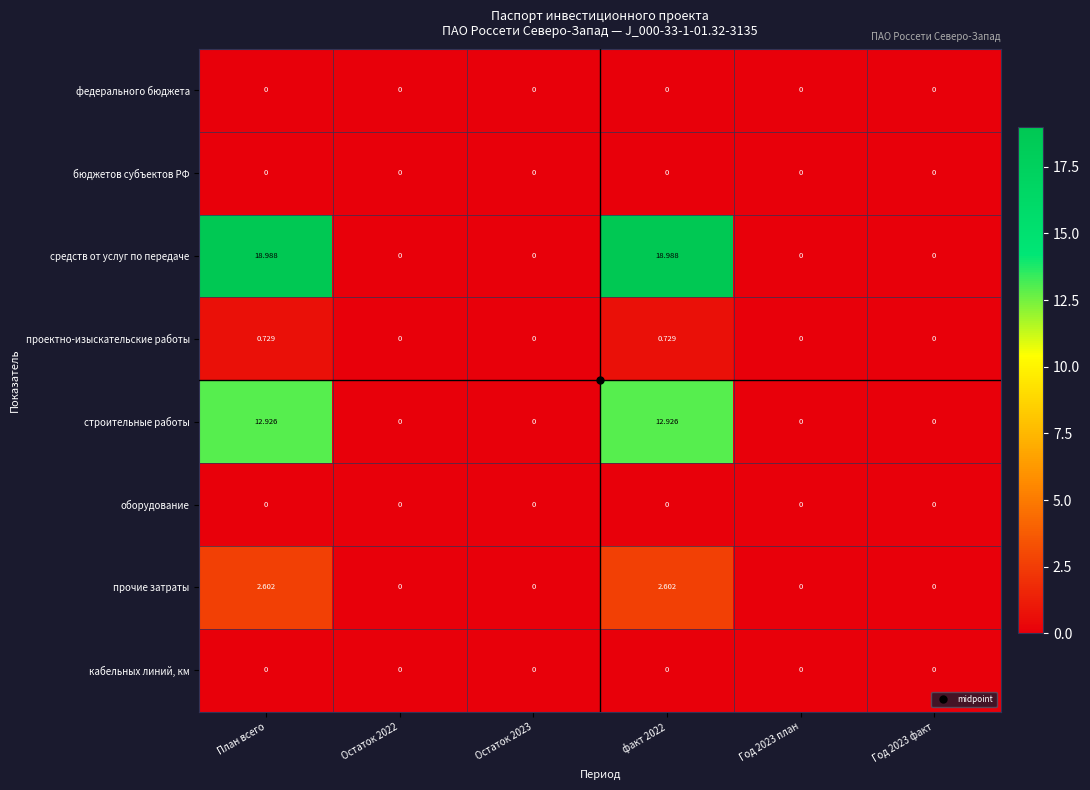

Which series has the largest total across all categories?

средств от услуг по передаче